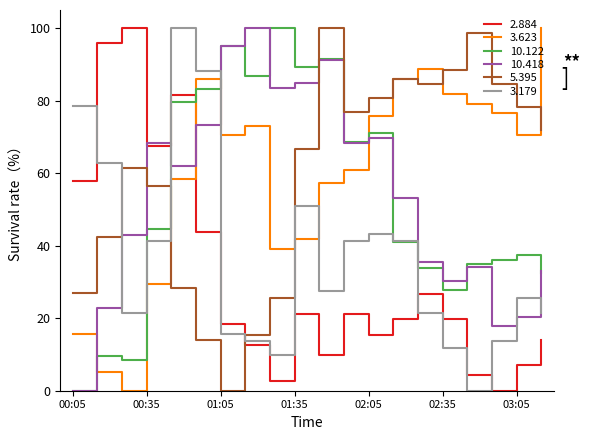

What is the maximum value shown in the chart?

100.0